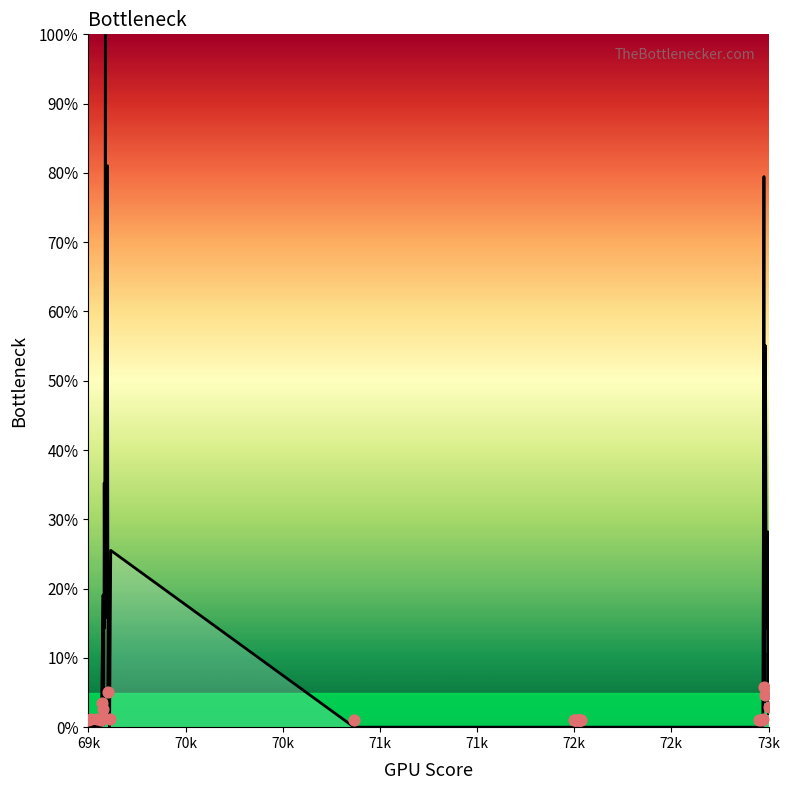

What is the ratio of the value at 73141 to the value at 73171?

0.1